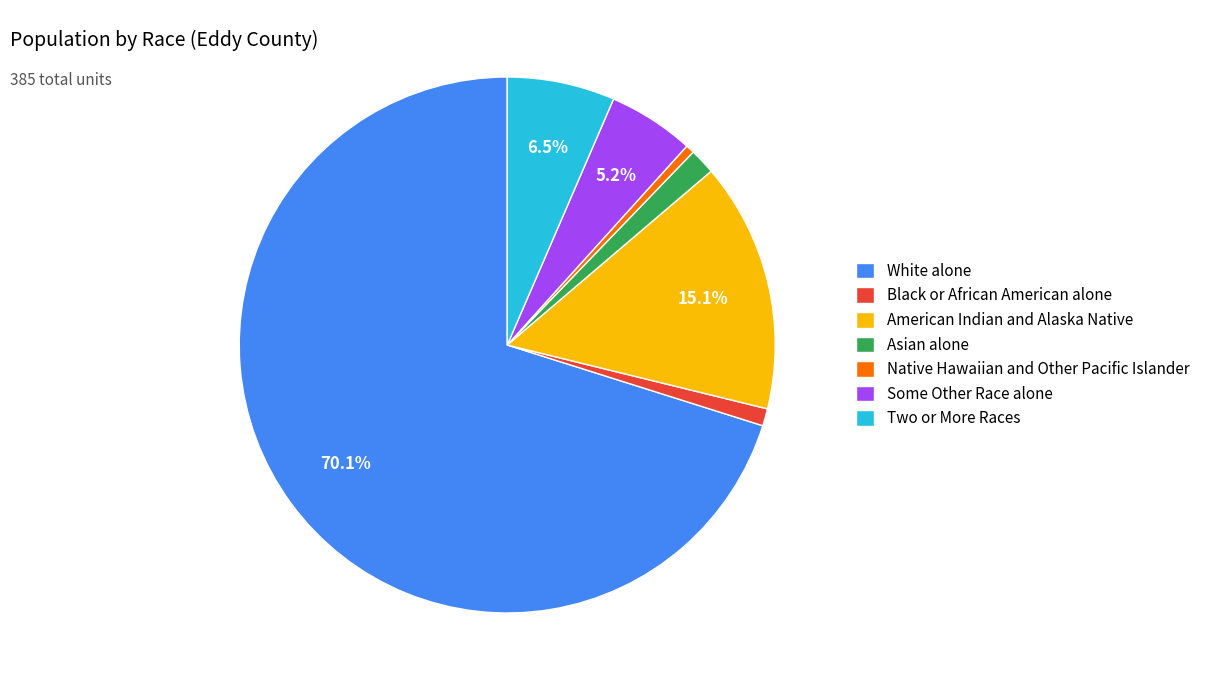

How many segments does this pie chart have?

7